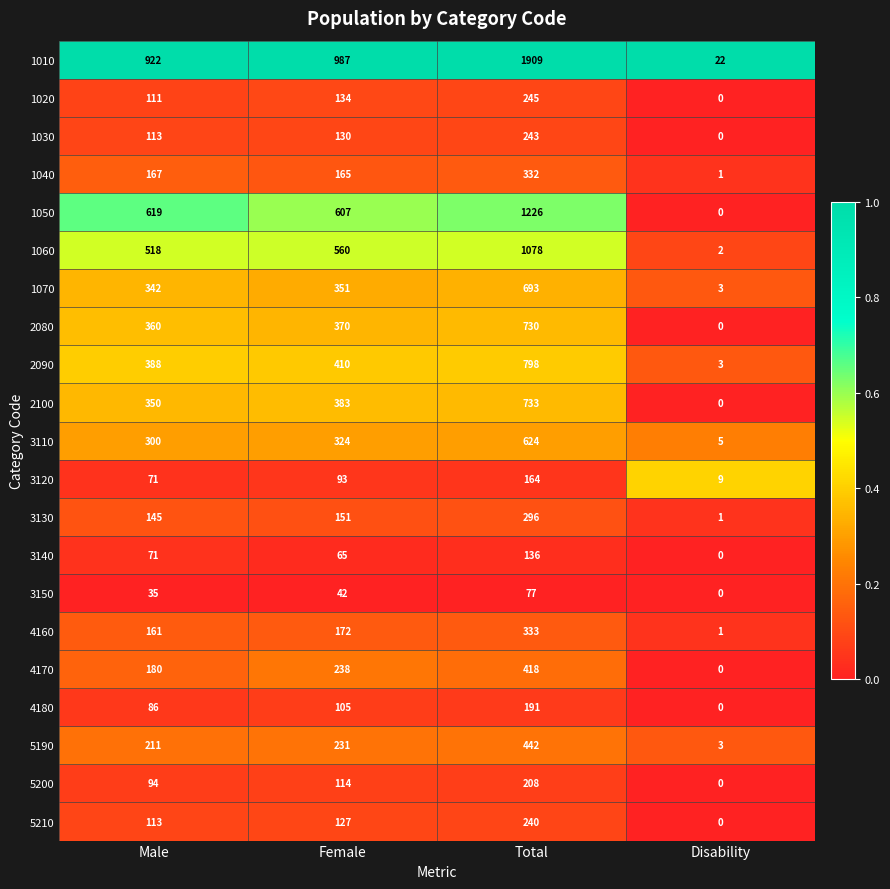

What is the total value across all series at Male?

5357